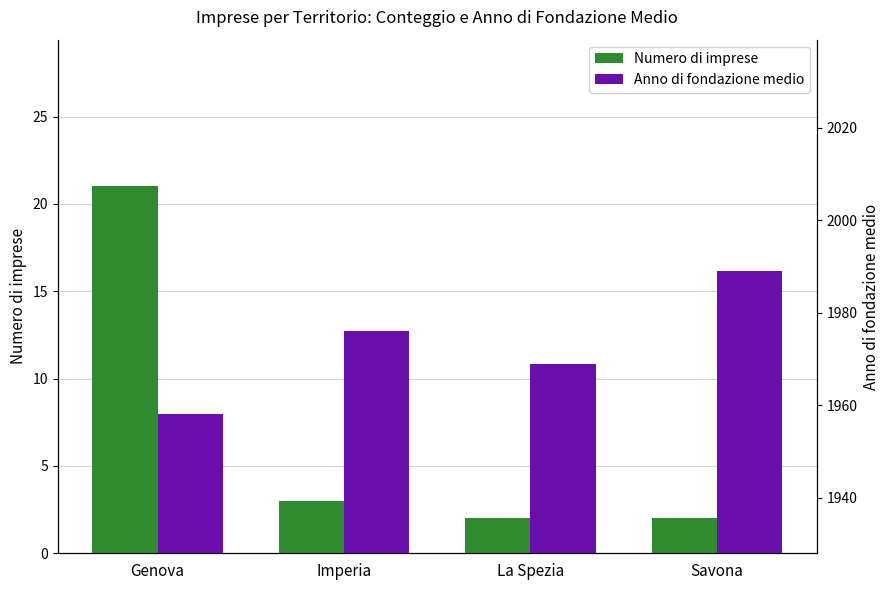

List the series in order of their peak value, highest first.

Anno di fondazione medio, Numero di imprese